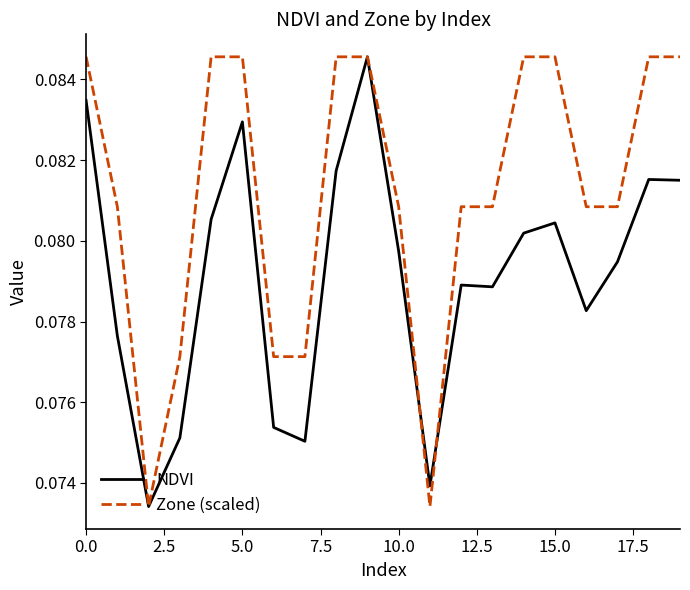

Which series has the widest spread of values?

NDVI